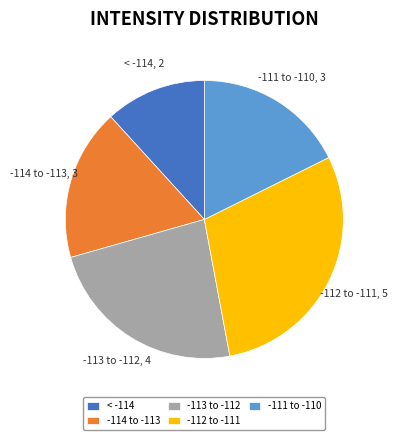

Approximately how many times larger is the value at -113 to -112 compared to < -114?

2.0